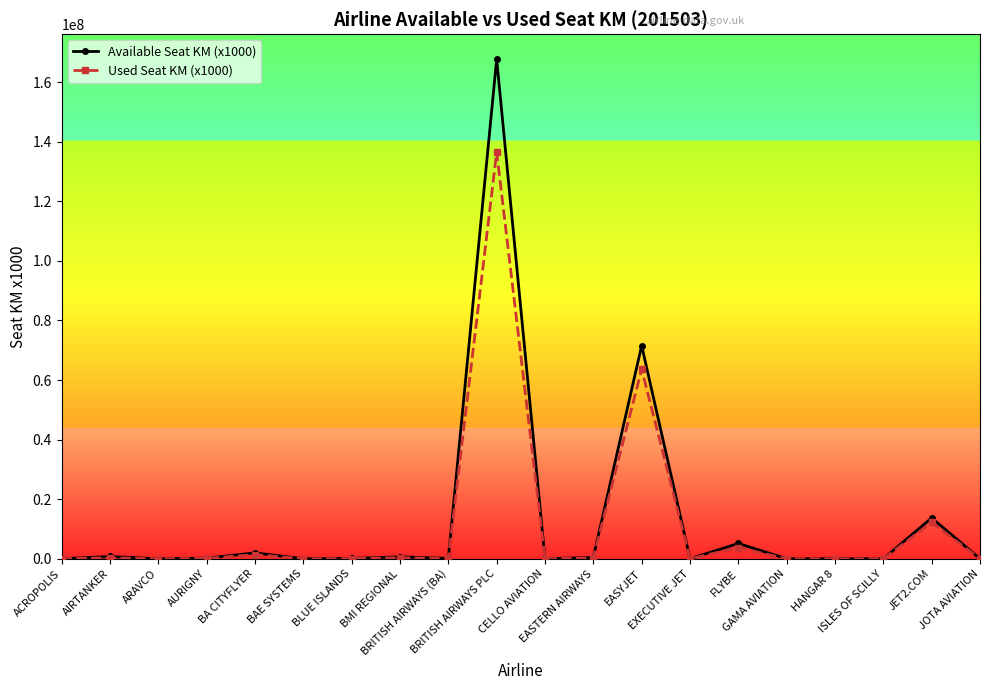

What is the average value of the Used Seat KM (x1000) series?

10936762